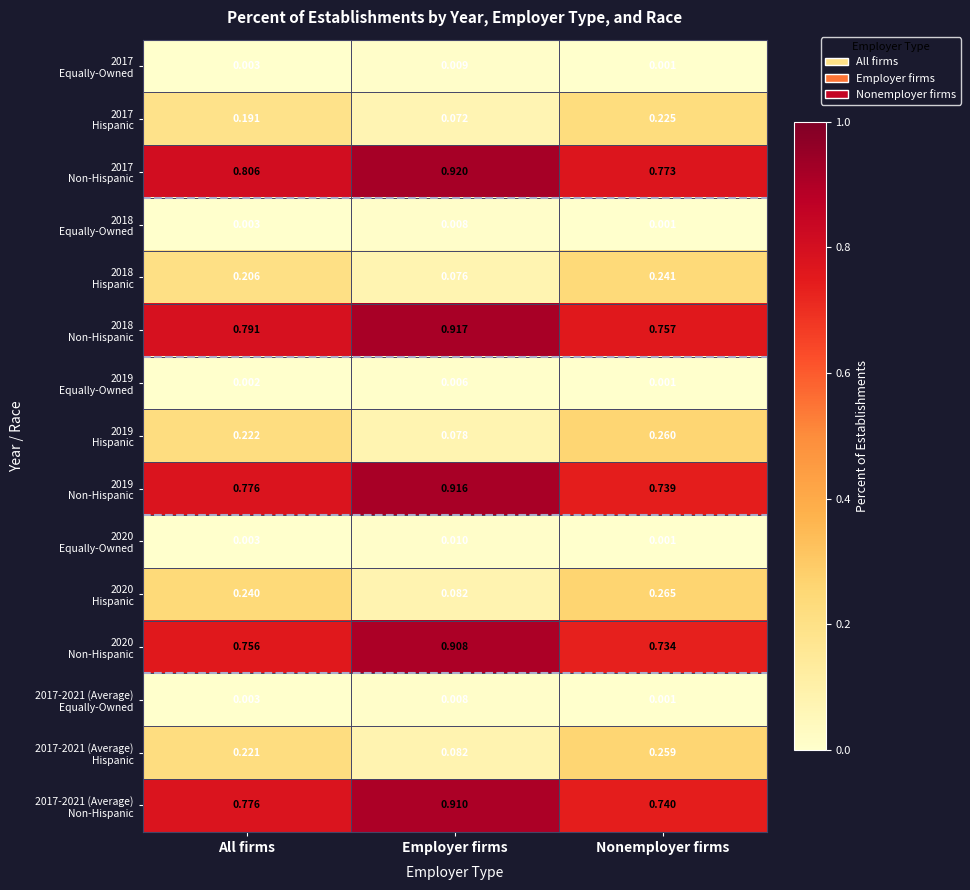

At which category is the sum across all series the highest?

Employer firms